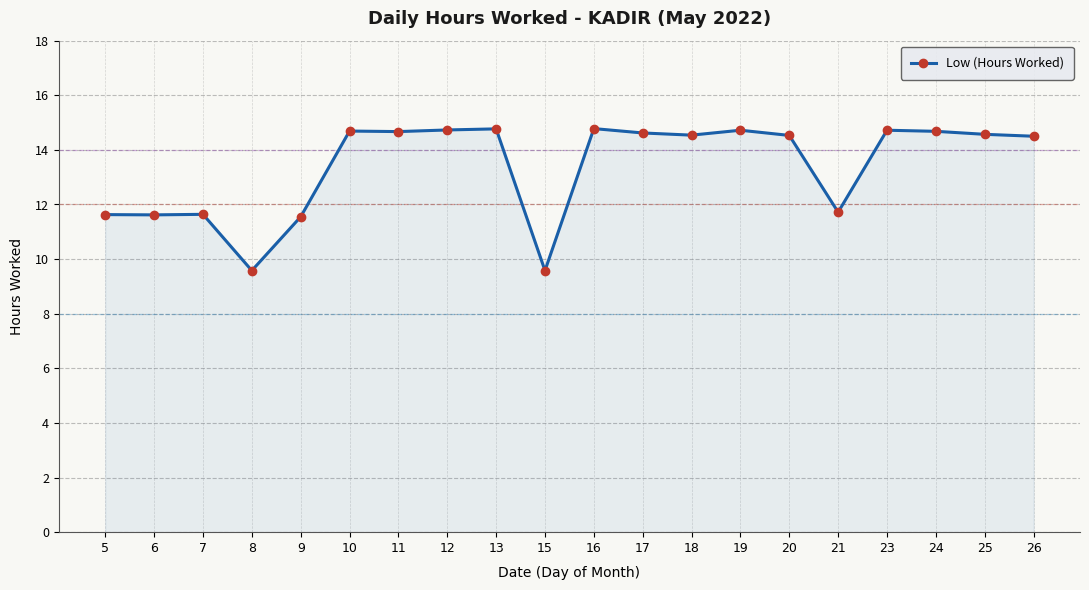

What is the greatest value displayed?

14.8